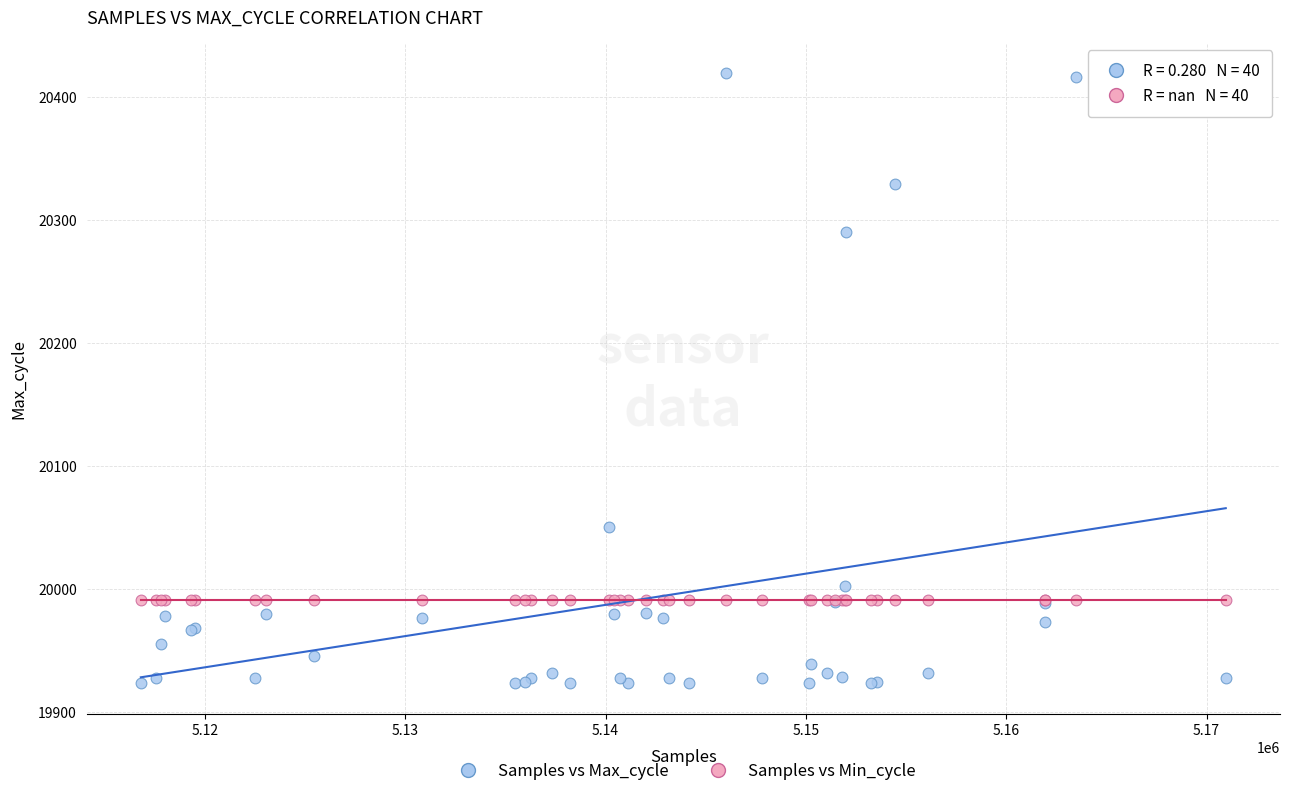

Which series reaches the minimum Y coordinate?

Samples vs Max_cycle